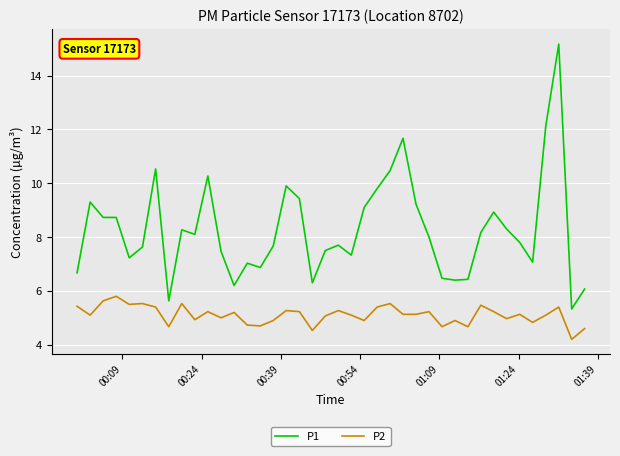

What is the lowest value of the P1 series?

5.3